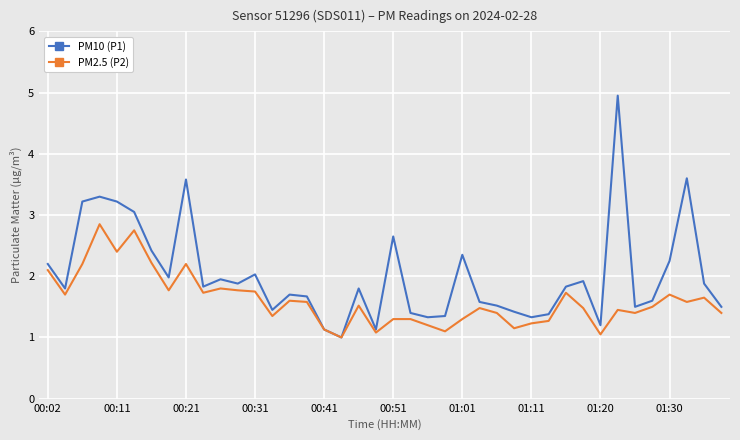

Which series has the largest total across all categories?

PM10 (P1)